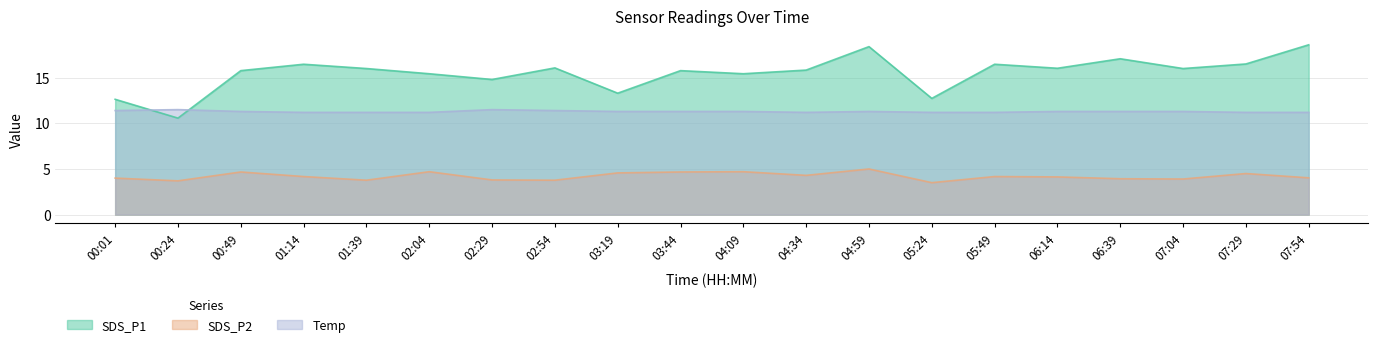

How many interior local valleys does the Temp series have?

1